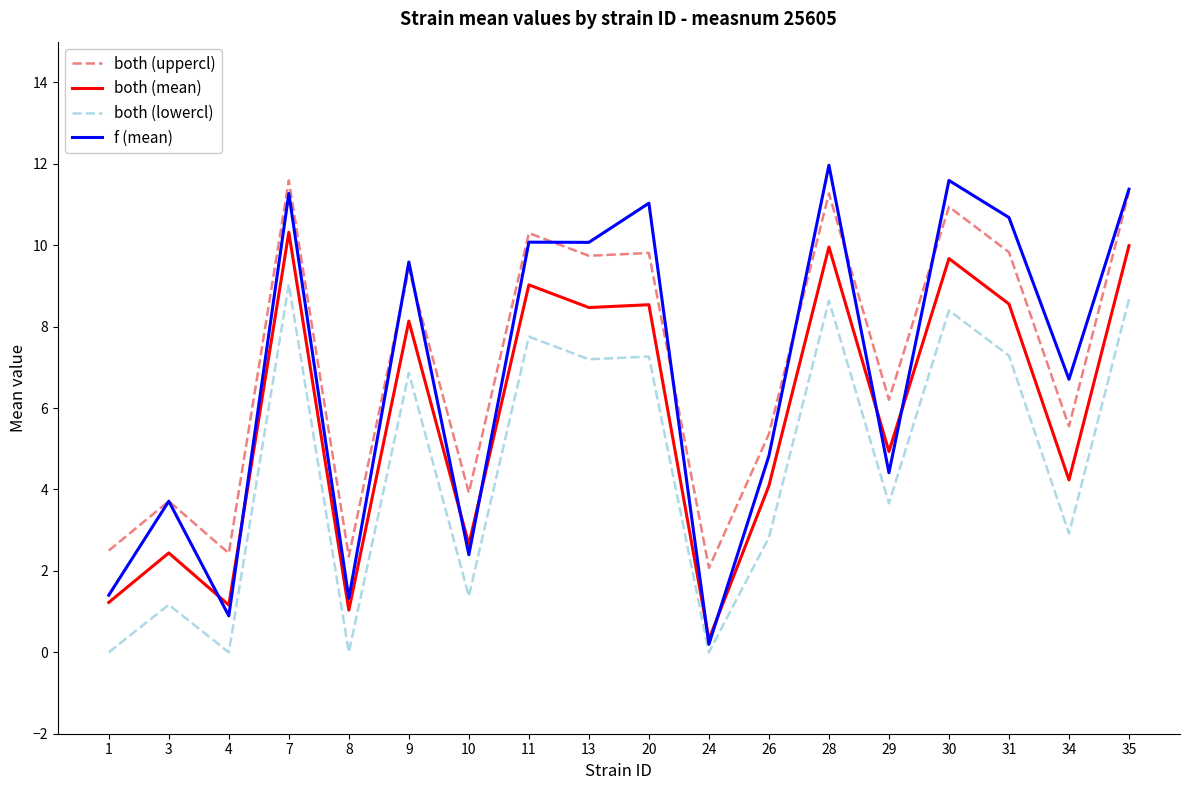

Is the value of both (uppercl) at 31 greater than the value of both (lowercl) at 24?

Yes